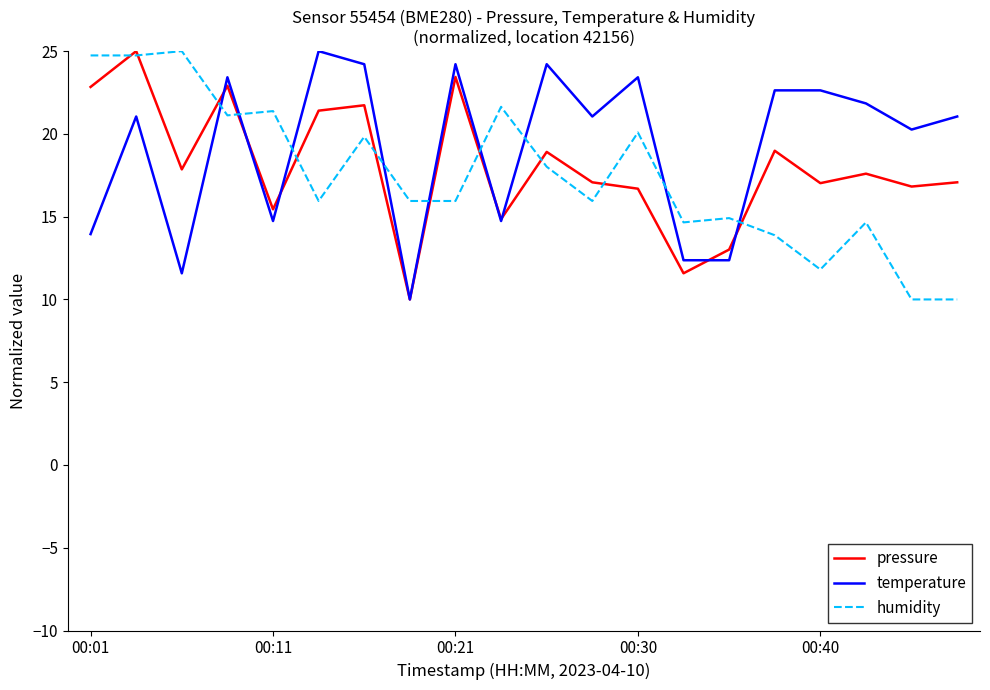

True or false: temperature and humidity intersect in this chart.

True